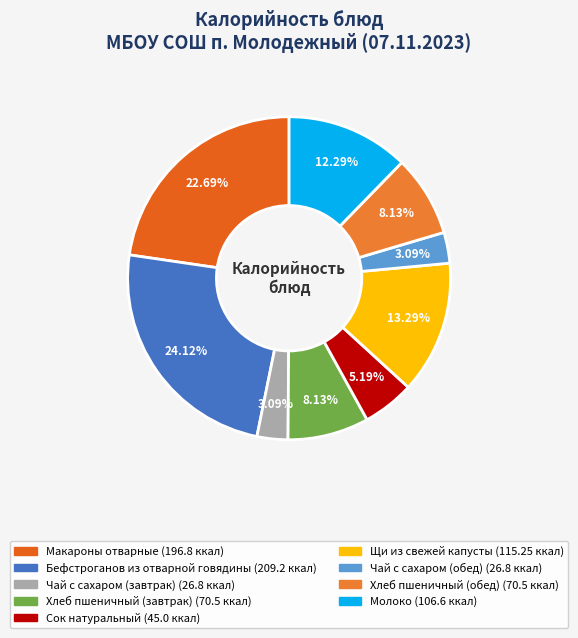

What is the total percentage of Чай с сахаром (обед) and Сок натуральный?

8.3%